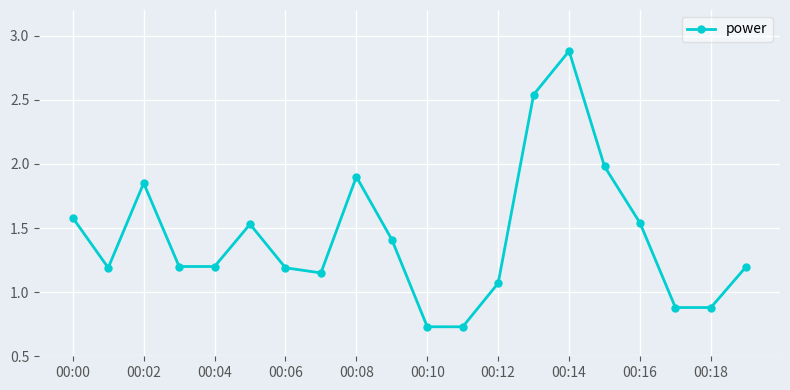

True or false: there are more than 0 points higher than both neighbors.

True